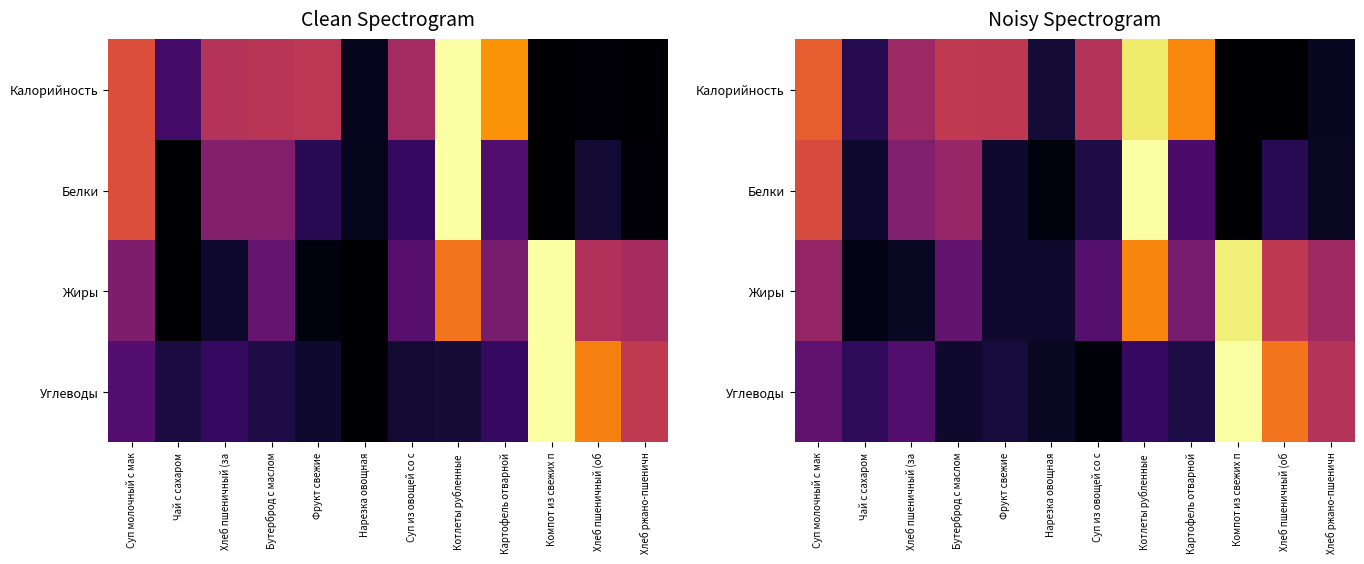

List the labels in order of Белки value, smallest first.

Компот из свежих п, Нарезка овощная, Хлеб ржано-пшеничн, Фрукт свежие, Чай с сахаром, Суп из овощей со с, Хлеб пшеничный (об, Картофель отварной, Хлеб пшеничный (за, Бутерброд с маслом, Суп молочный с мак, Котлеты рубленные